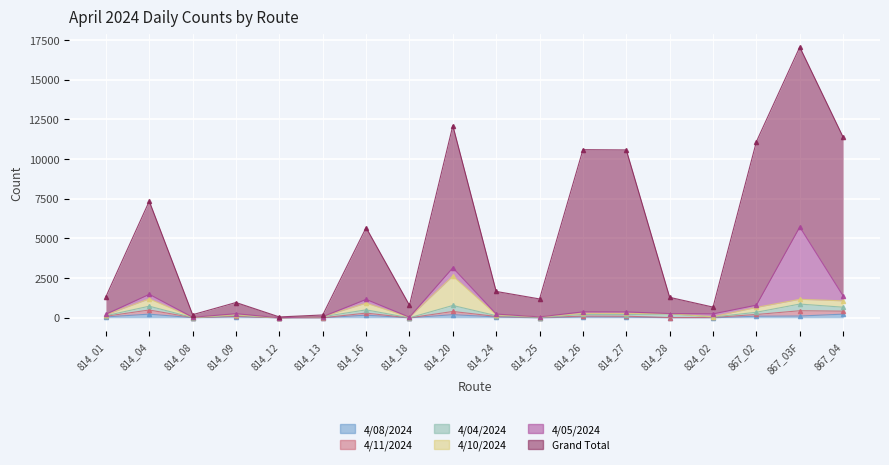

Reading left to right, extract all data points from this chart.

4/04/2024: 814_01=35	814_04=240	814_08=2	814_09=62	814_12=1	814_13=65	814_16=205	814_18=2	814_20=378	814_24=47	814_25=0	814_26=105	814_27=107	814_28=222	824_02=21	867_02=141	867_03F=422	867_04=249
4/05/2024: 814_01=35	814_04=284	814_08=7	814_09=64	814_12=1	814_13=1	814_16=236	814_18=2	814_20=521	814_24=47	814_25=0	814_26=93	814_27=94	814_28=9	824_02=179	867_02=142	867_03F=4557	867_04=308
4/08/2024: 814_01=58	814_04=234	814_08=9	814_09=80	814_12=2	814_13=5	814_16=169	814_18=1	814_20=201	814_24=57	814_25=0	814_26=63	814_27=51	814_28=10	824_02=5	867_02=103	867_03F=114	867_04=233
4/10/2024: 814_01=53	814_04=462	814_08=11	814_09=37	814_12=1	814_13=1	814_16=421	814_18=34	814_20=1854	814_24=54	814_25=39	814_26=67	814_27=69	814_28=19	824_02=21	867_02=306	867_03F=299	867_04=400
4/11/2024: 814_01=44	814_04=260	814_08=7	814_09=17	814_12=1	814_13=1	814_16=130	814_18=0	814_20=200	814_24=33	814_25=21	814_26=48	814_27=51	814_28=9	824_02=24	867_02=108	867_03F=333	867_04=188
Grand Total: 814_01=1107	814_04=5870	814_08=162	814_09=706	814_12=51	814_13=108	814_16=4521	814_18=754	814_20=8956	814_24=1425	814_25=1131	814_26=10217	814_27=10205	814_28=1023	824_02=427	867_02=10300	867_03F=11333	867_04=10002